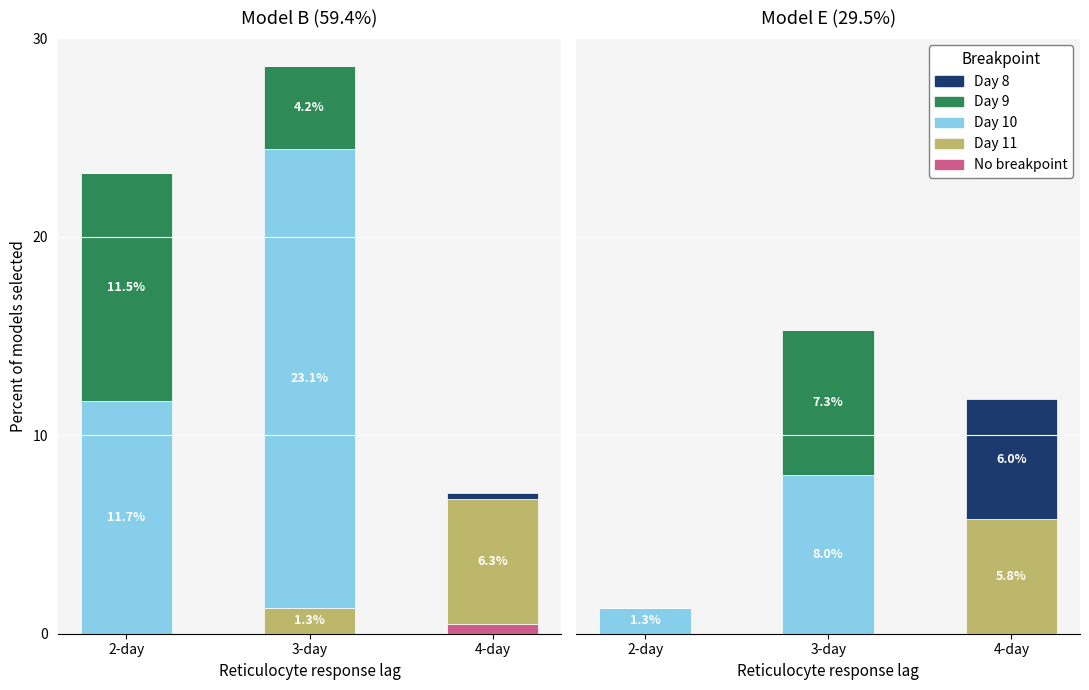

How many categories are shown in the chart?

3